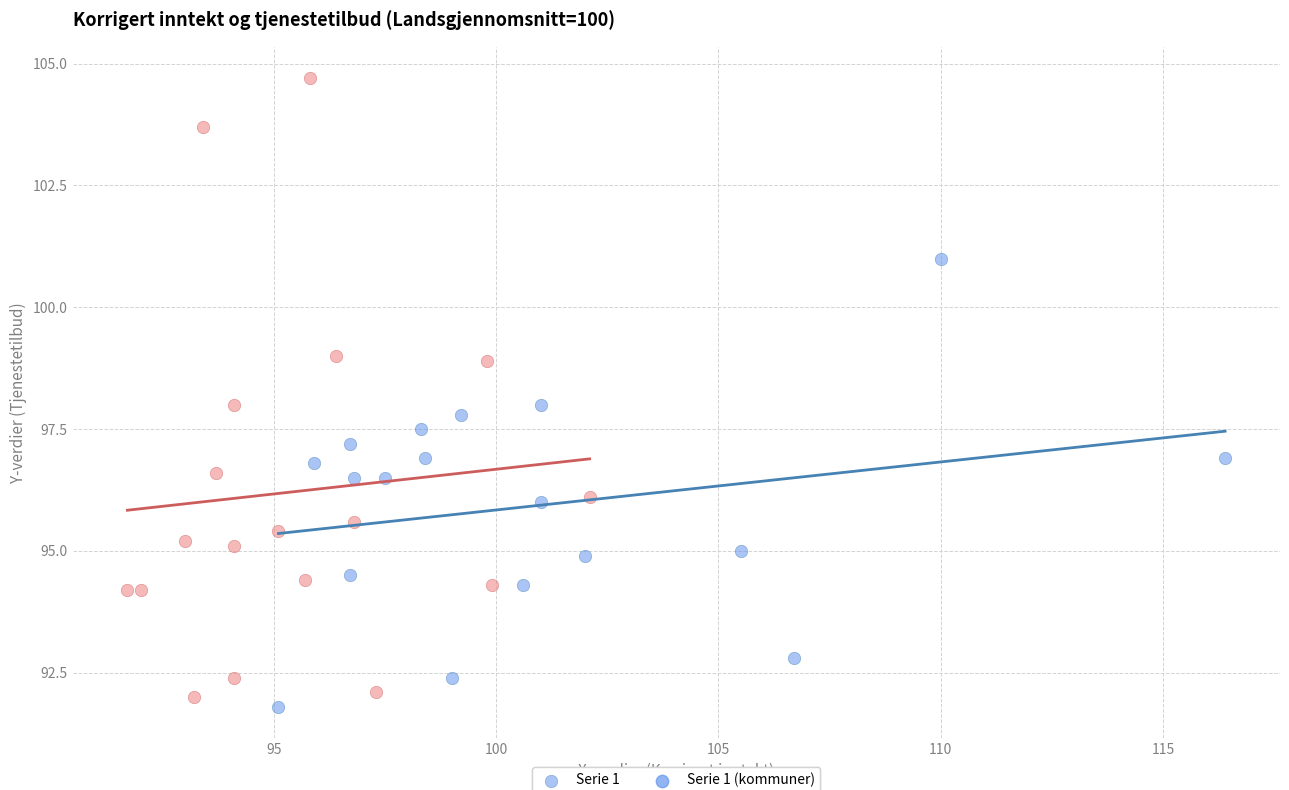

Which series reaches the maximum Y coordinate?

Serie 2